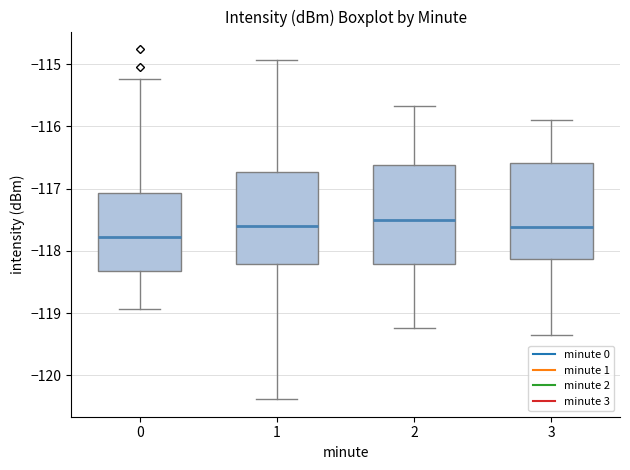

Reading left to right, transcribe this box plot: for each box, give where its median line is, the range the box spans, and where its two whiskers end, as read against the y-axis. The values are not printed on the chart, so give them approximately, as read against the axis.

0: median -117.8, box -118.3 to -117.1, whiskers -118.9 to -115.2
1: median -117.6, box -118.2 to -116.7, whiskers -120.4 to -114.9
2: median -117.5, box -118.2 to -116.6, whiskers -119.2 to -115.7
3: median -117.6, box -118.1 to -116.6, whiskers -119.3 to -115.9